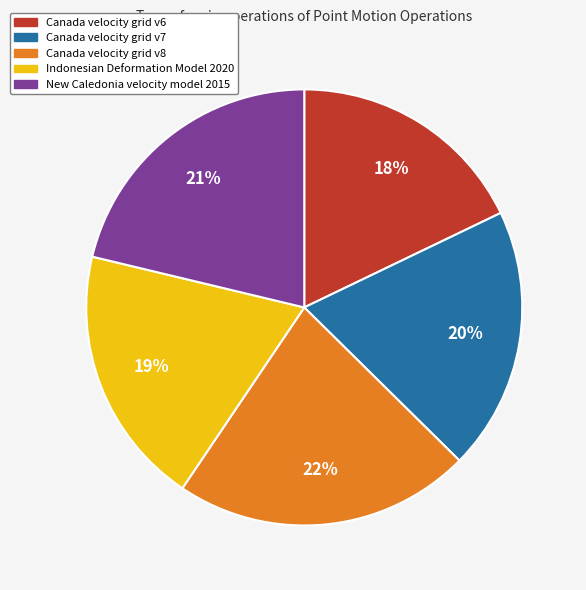

Is Indonesian Deformation Model 2020 the majority of the pie?

No